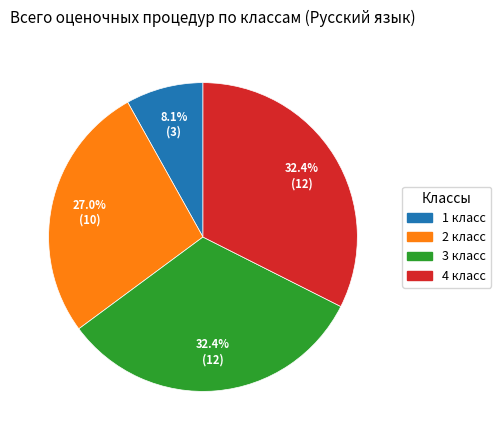

What percentage is the 4 класс slice, to the nearest percent?

32%